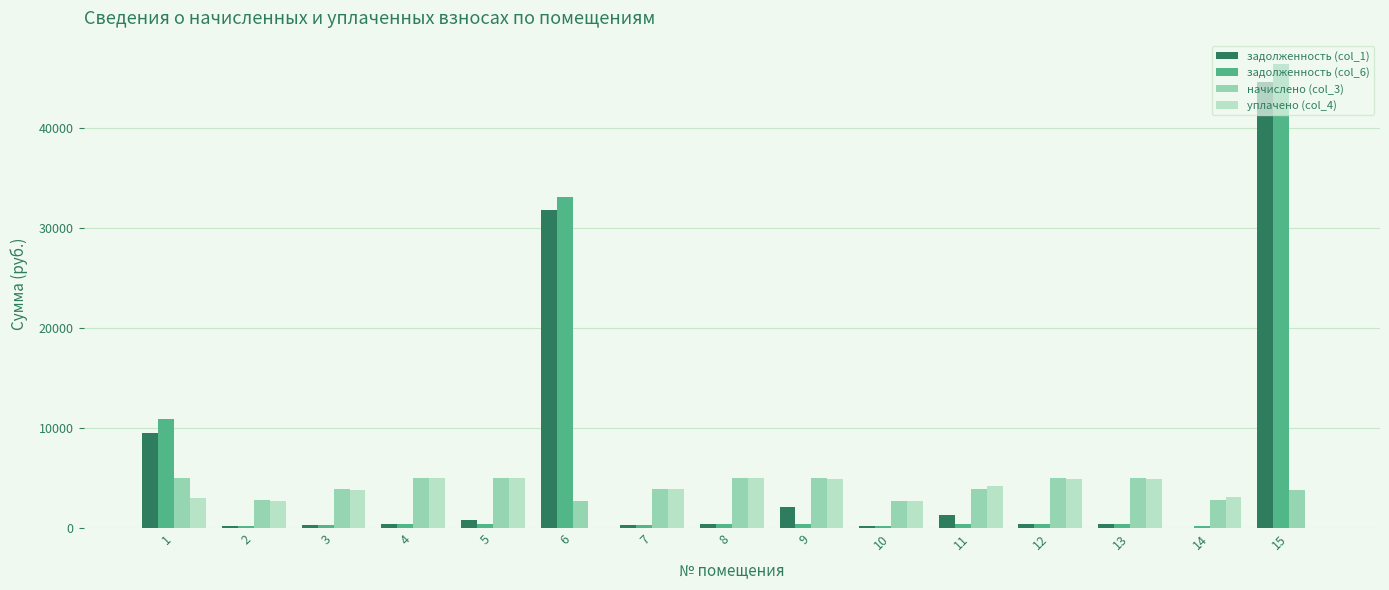

At which category is the sum across all series the highest?

15